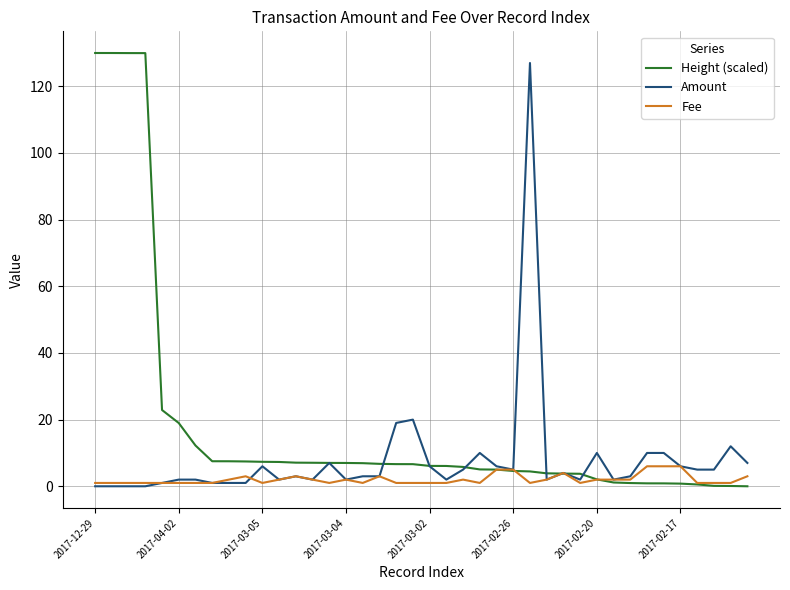

List the series in order of their overall mean, highest first.

Height (scaled), Amount, Fee